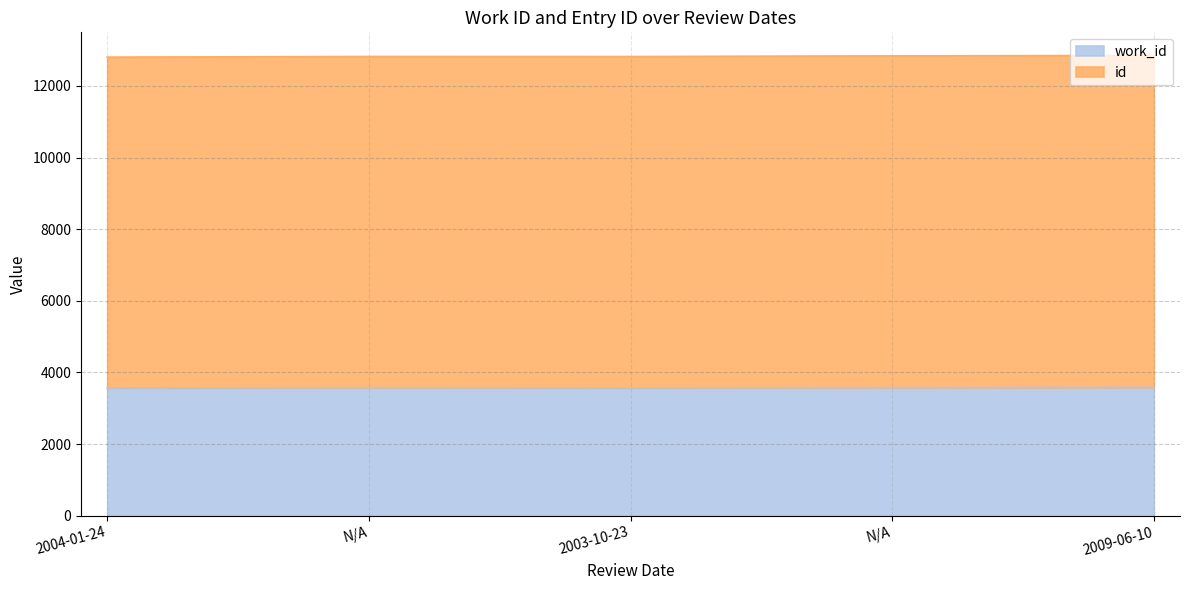

What are all the series names shown in the legend?

work_id, id